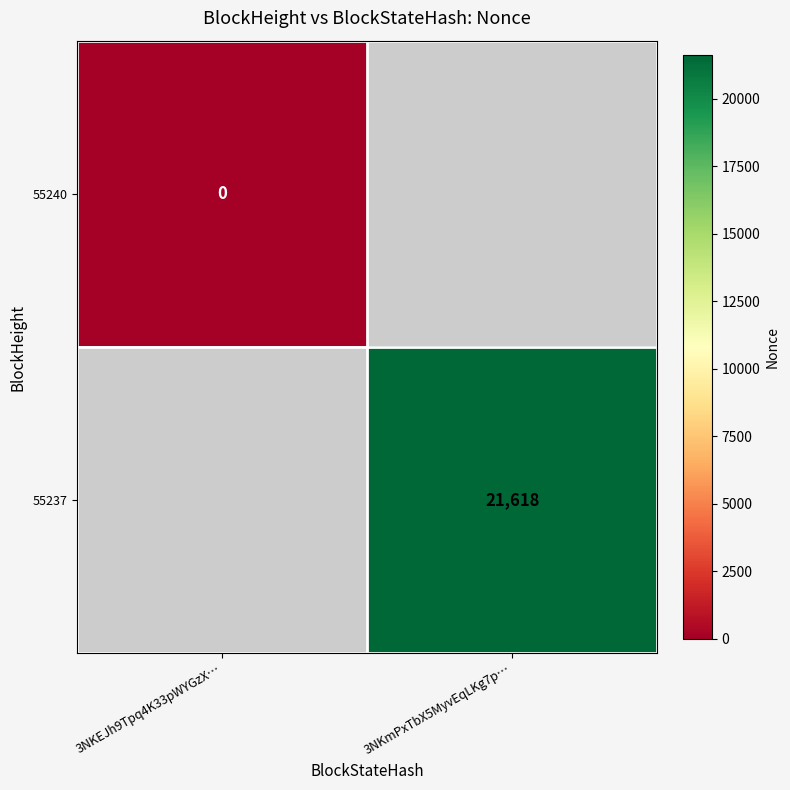

The 55237 series shows 12467 at 3NKmPxTbX5MyvEqLKg7p…. True or false?

False